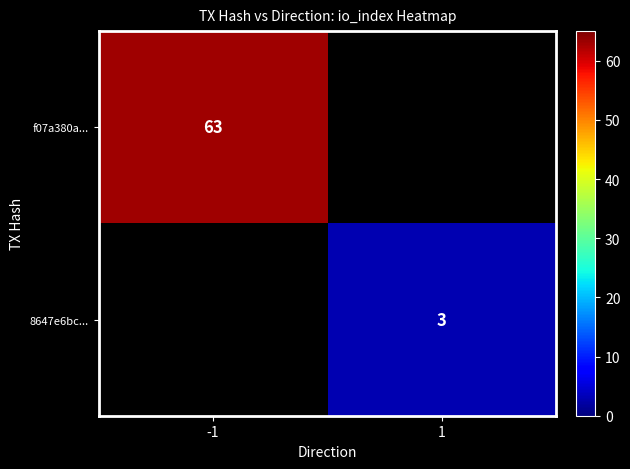

Is the value of f07a380a... at -1 greater than the value of 8647e6bc... at 1?

Yes